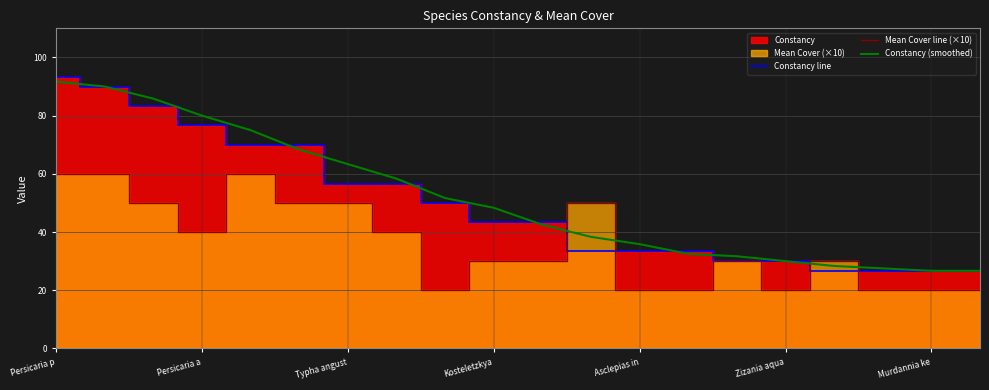

True or false: Constancy line has a value of 33.3 at Asclepias in.

True